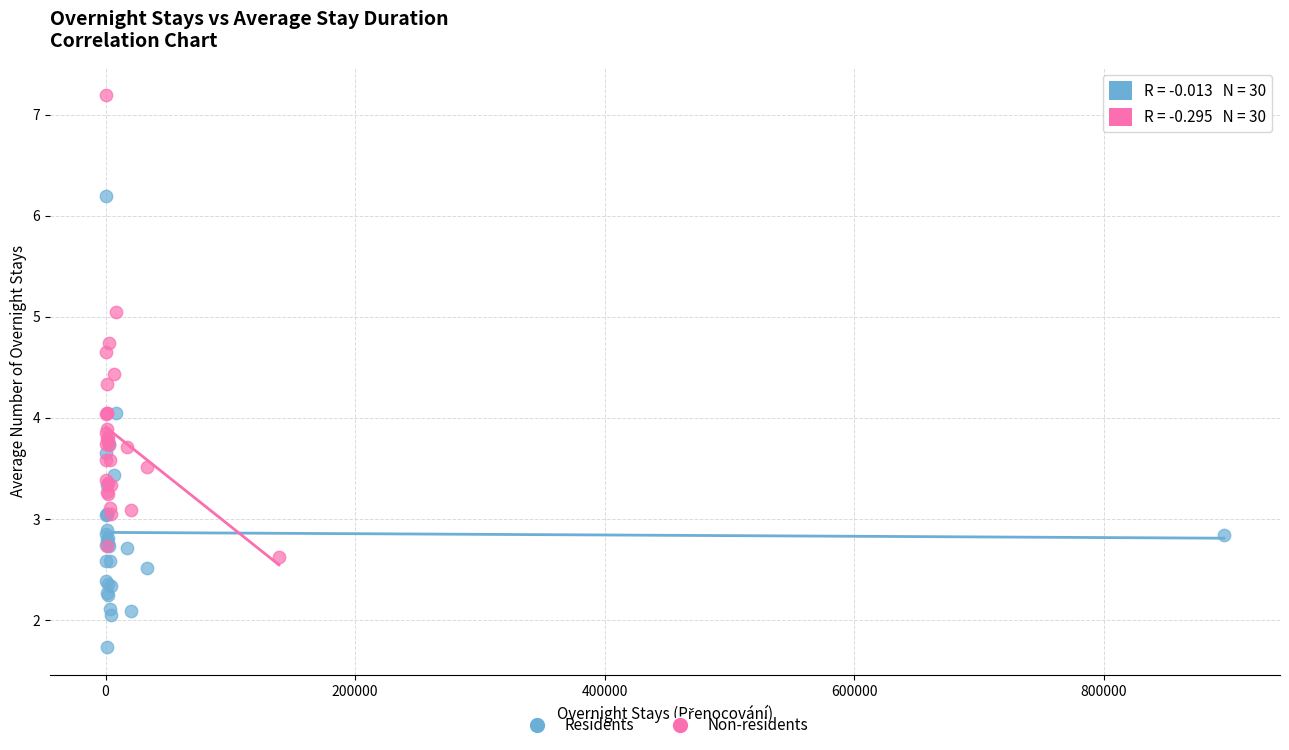

Which series contains the highest Y value?

Non-residents